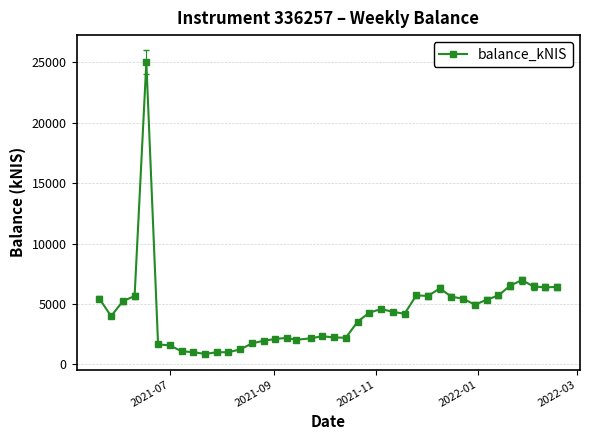

True or false: the data has more than 0 interior local peaks.

True